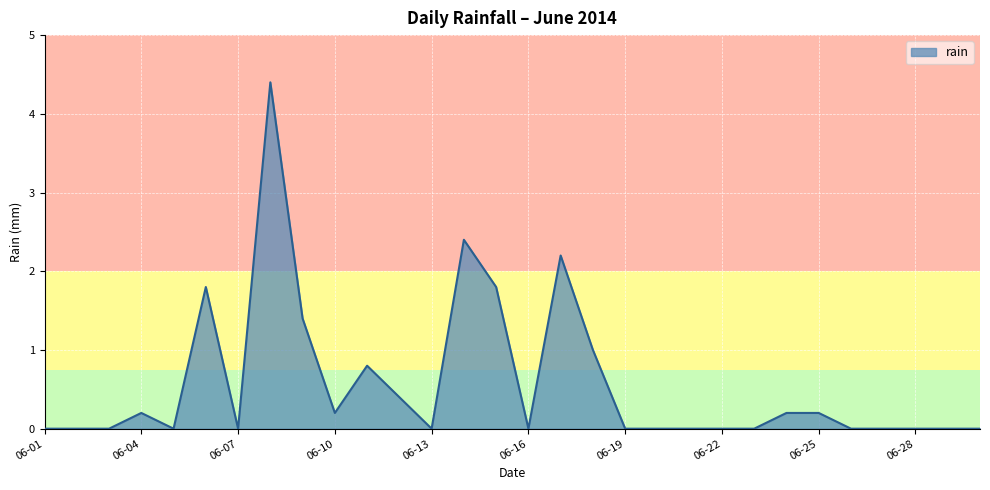

Count the number of categories in the chart.

30